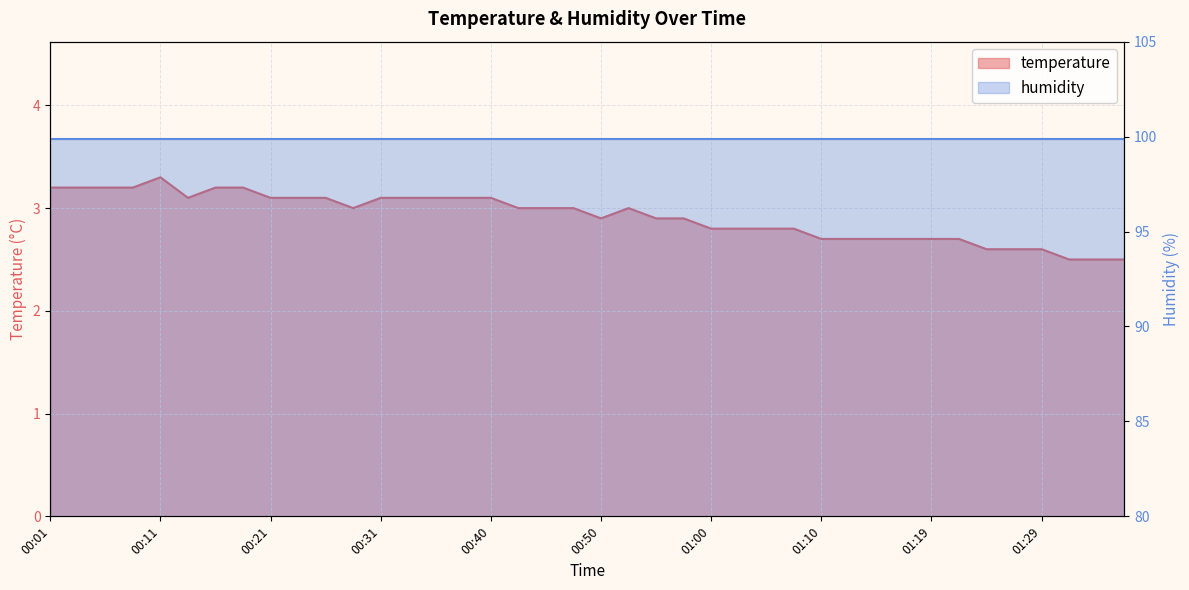

What is the difference between the maximum and minimum values?

0.8